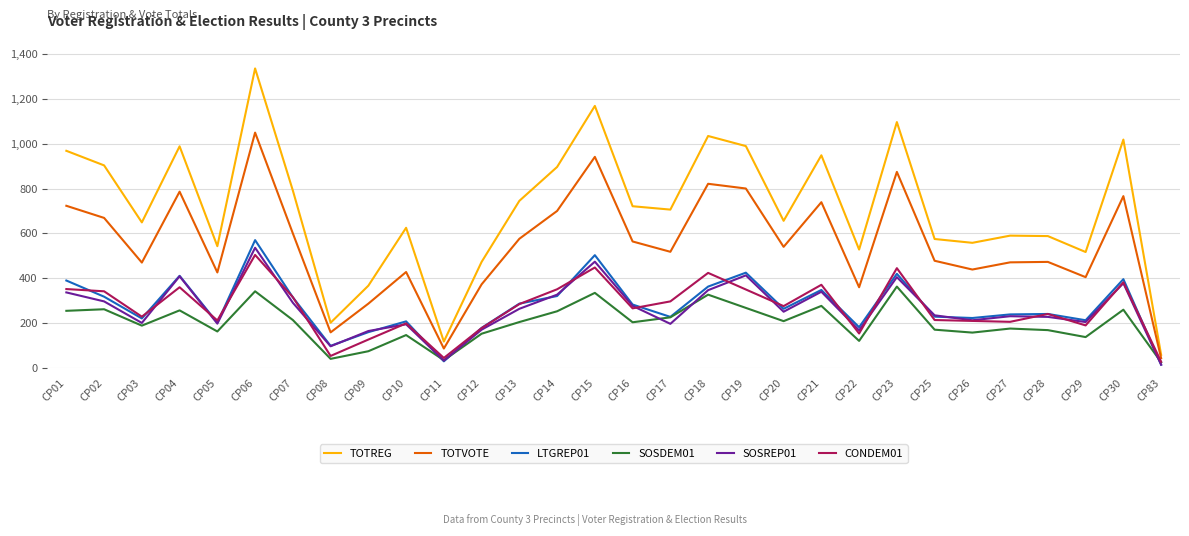

The value of CONDEM01 at CP30 is 382. True or false?

True